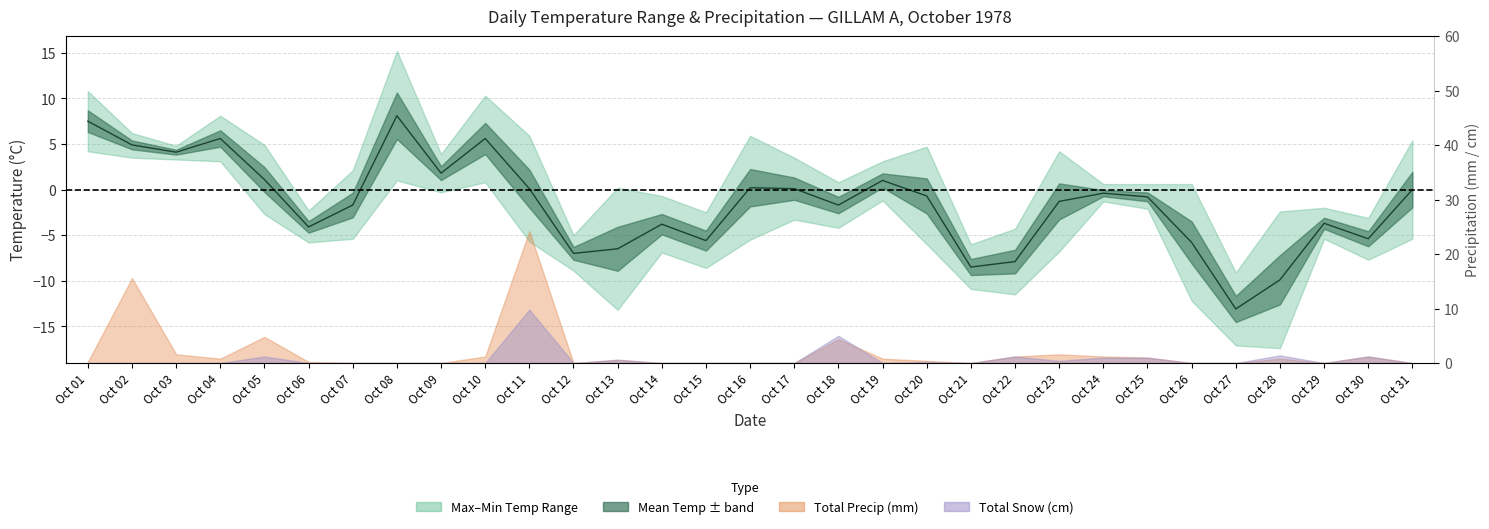

Rank the categories by value from lowest to highest.

Oct 27, Oct 28, Oct 21, Oct 22, Oct 12, Oct 13, Oct 26, Oct 15, Oct 30, Oct 06, Oct 14, Oct 29, Oct 07, Oct 18, Oct 23, Oct 25, Oct 20, Oct 24, Oct 31, Oct 11, Oct 17, Oct 16, Oct 19, Oct 05, Oct 09, Oct 03, Oct 02, Oct 04, Oct 10, Oct 01, Oct 08